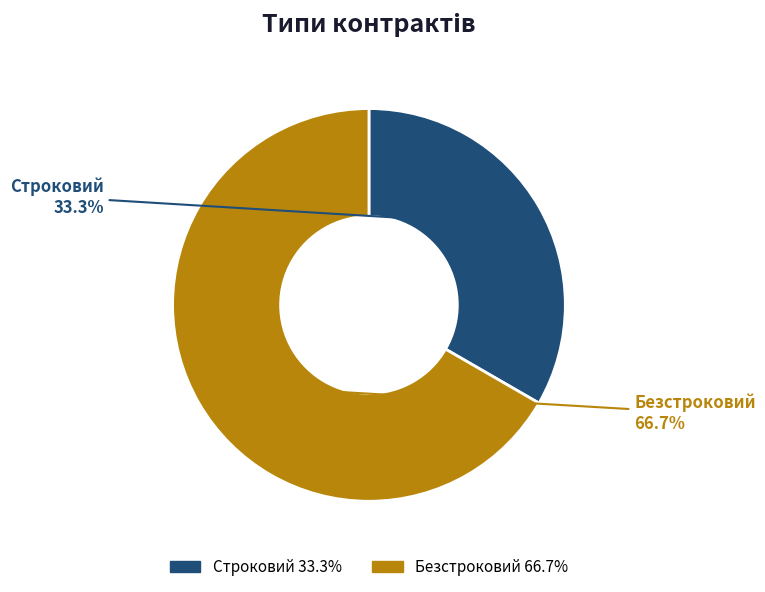

To the nearest percent, what is the difference between the largest and smallest slice percentages?

33%